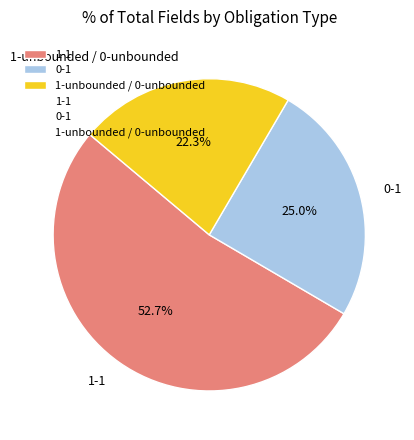

Is 1-1 the majority of the pie?

Yes